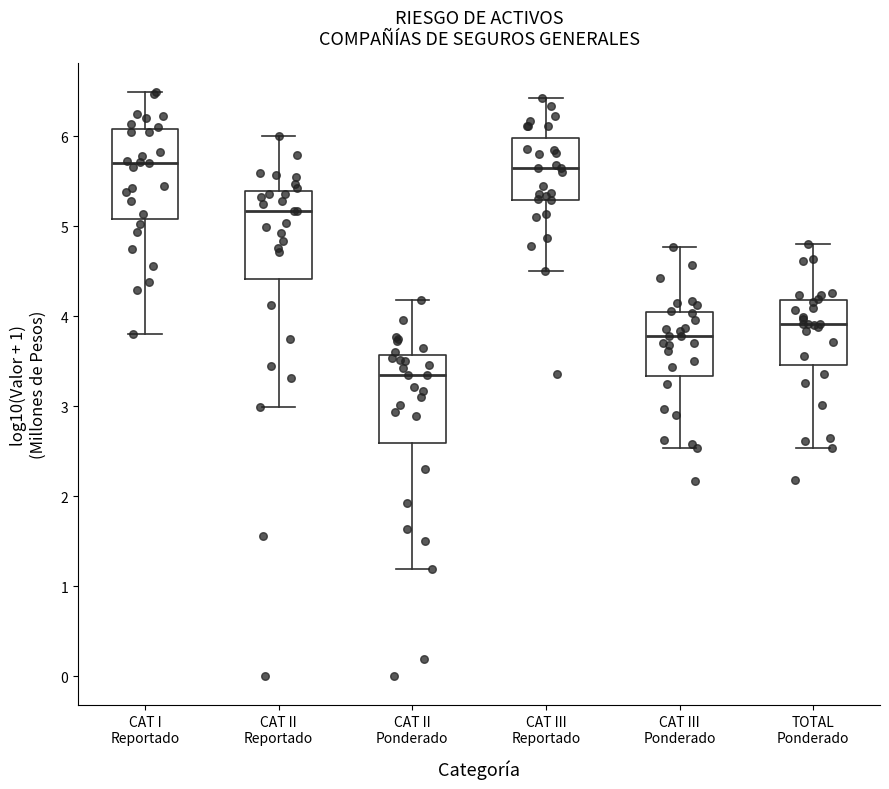

Where is the lower edge of the box for CAT III Ponderado on the y-axis? The values are not printed on the chart, so give them approximately, as read against the axis.

3.3